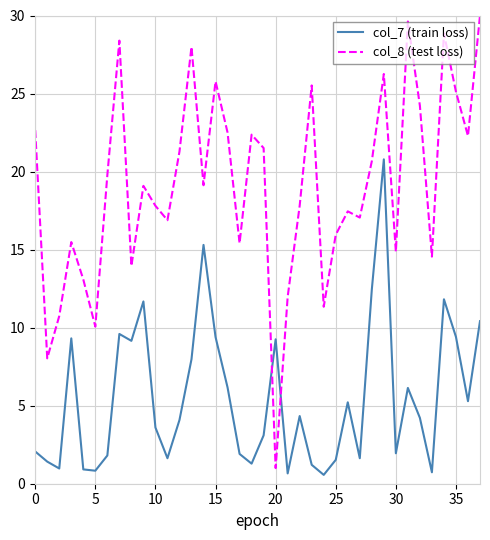

What is the difference between the maximum and minimum values in the col_8 (test loss) series?

29.0